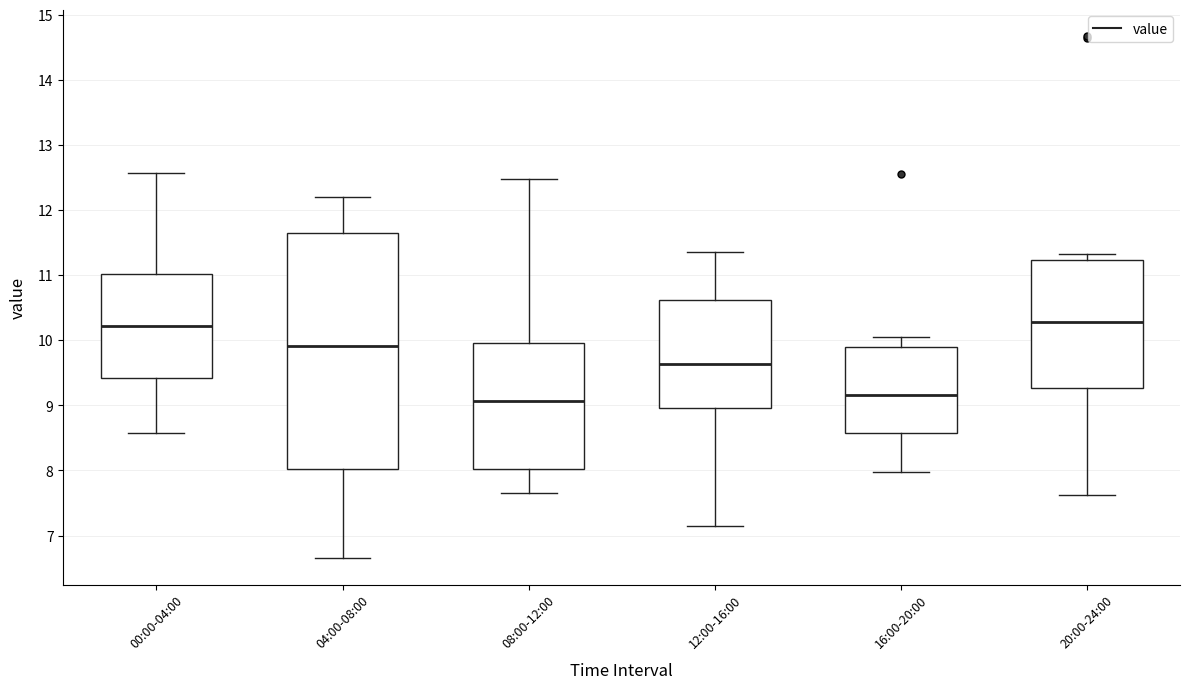

Which box is the tallest, from its lower edge to its upper edge?

04:00-08:00